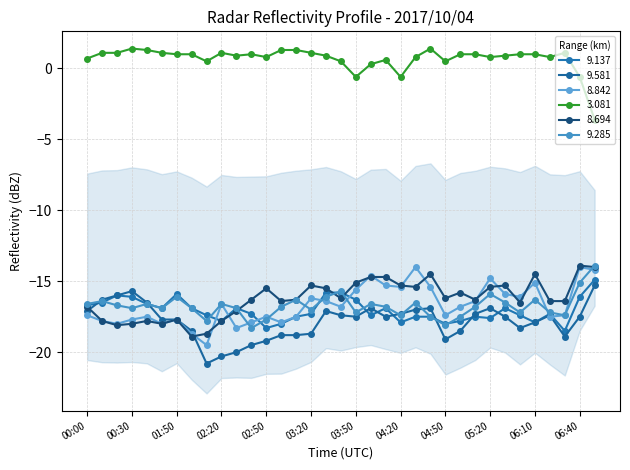

At which label does 8.694 reach its minimum?

02:00